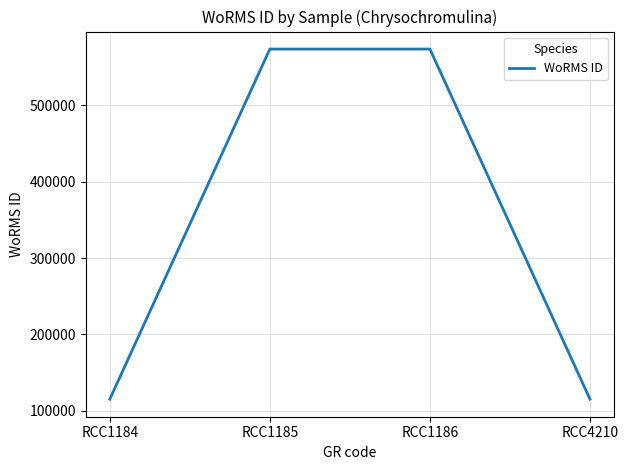

How many values are between 115090 and 573836?

4